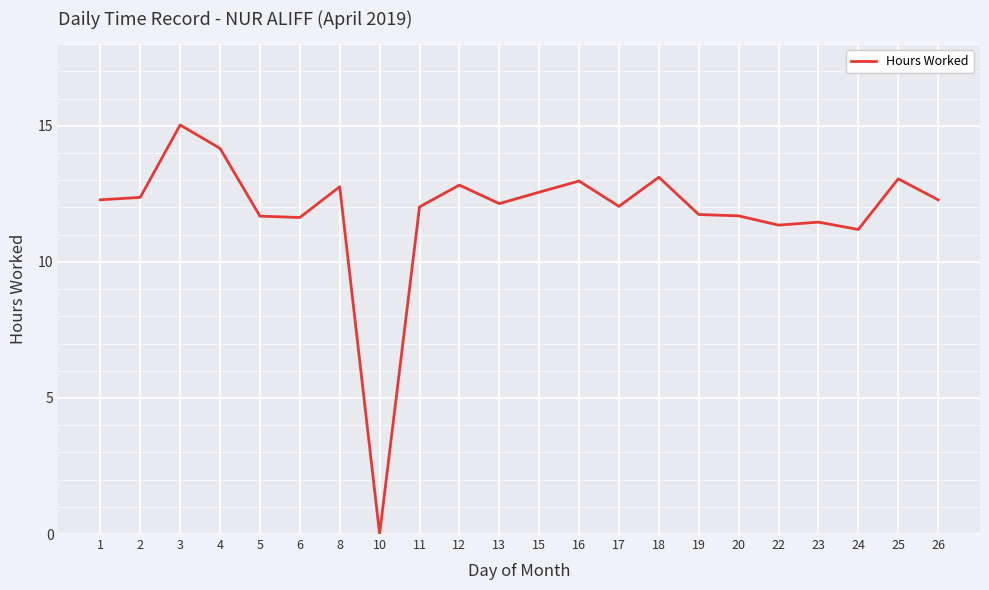

The value at 15 is 3.3. True or false?

False